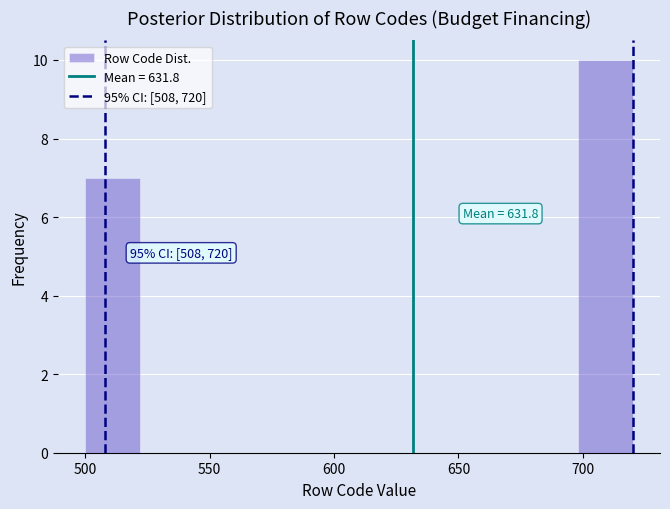

Which range on the x-axis has the tallest bar?

698 to 720